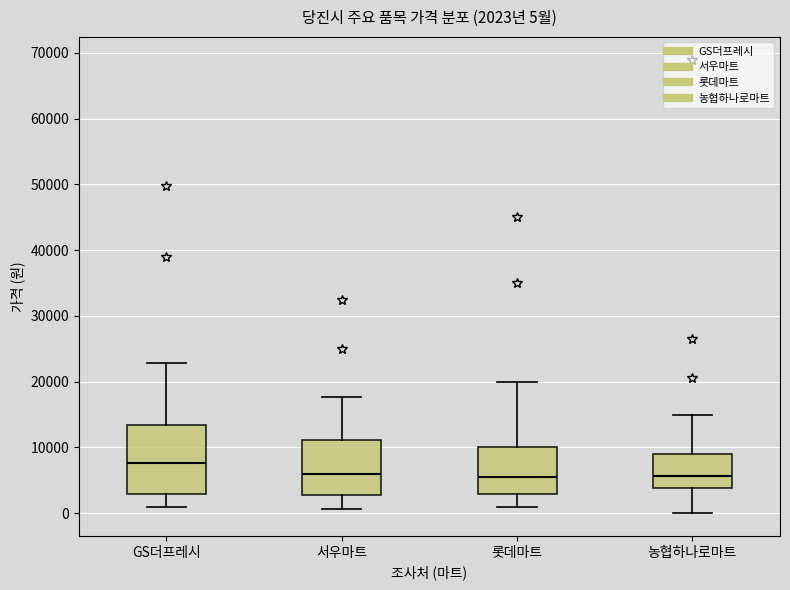

Which box's median line is the highest?

GS더프레시